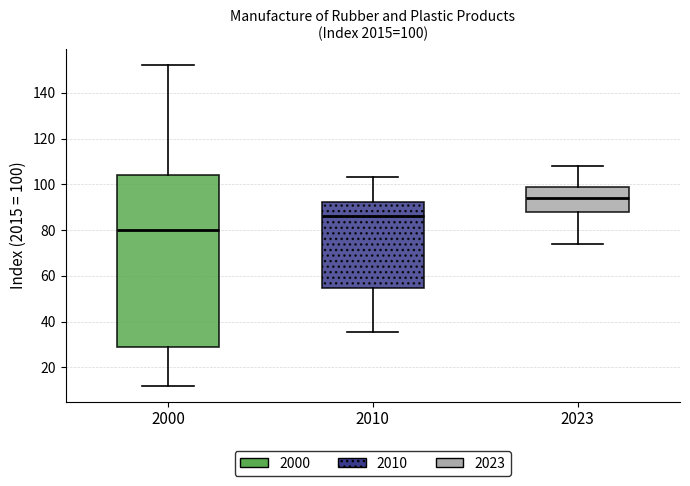

Which box has the lowest median line?

2000